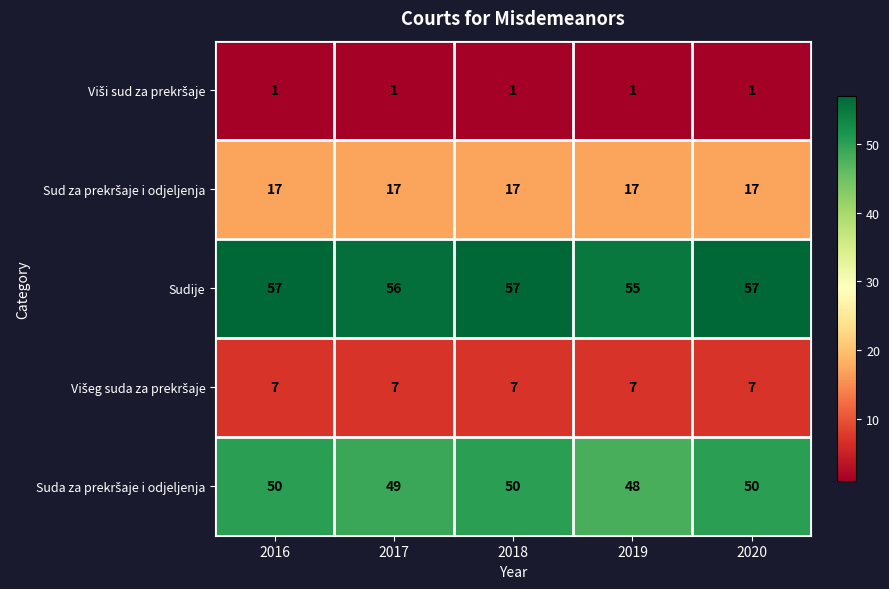

The Sudije series shows 55 at 2019. True or false?

True